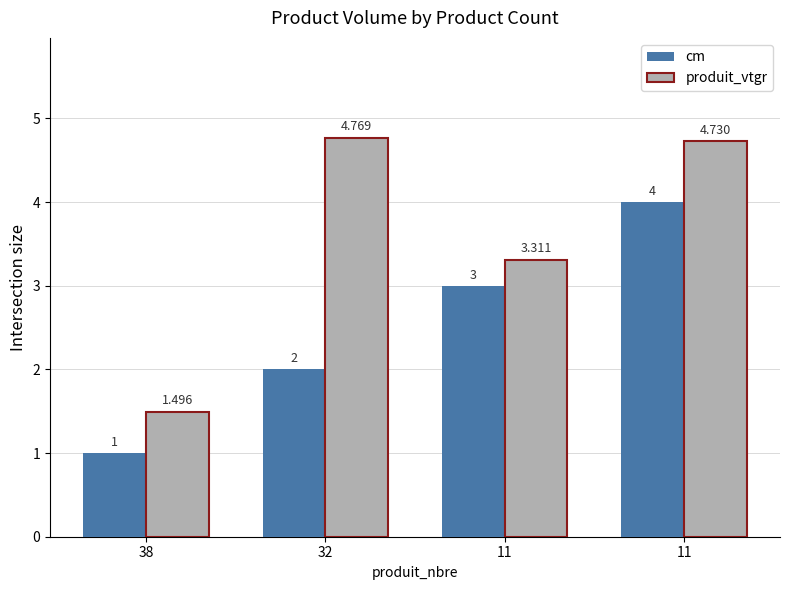

Which category has the highest value across all series?

32